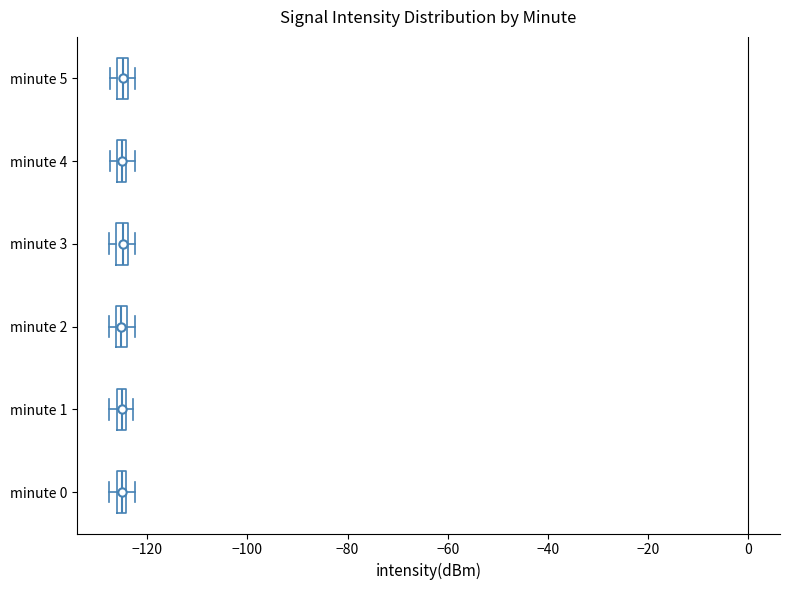

Where is the right edge of the box for minute 5 on the x-axis? The values are not printed on the chart, so give them approximately, as read against the axis.

-124